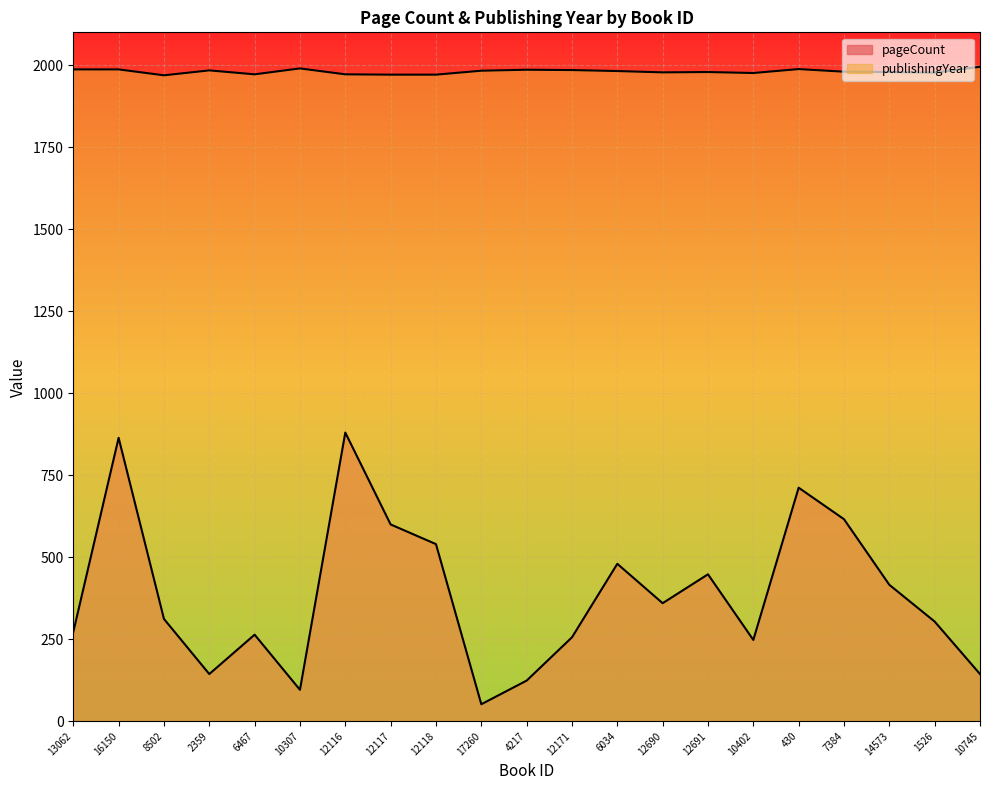

What is the sum of all publishingYear values?

41591